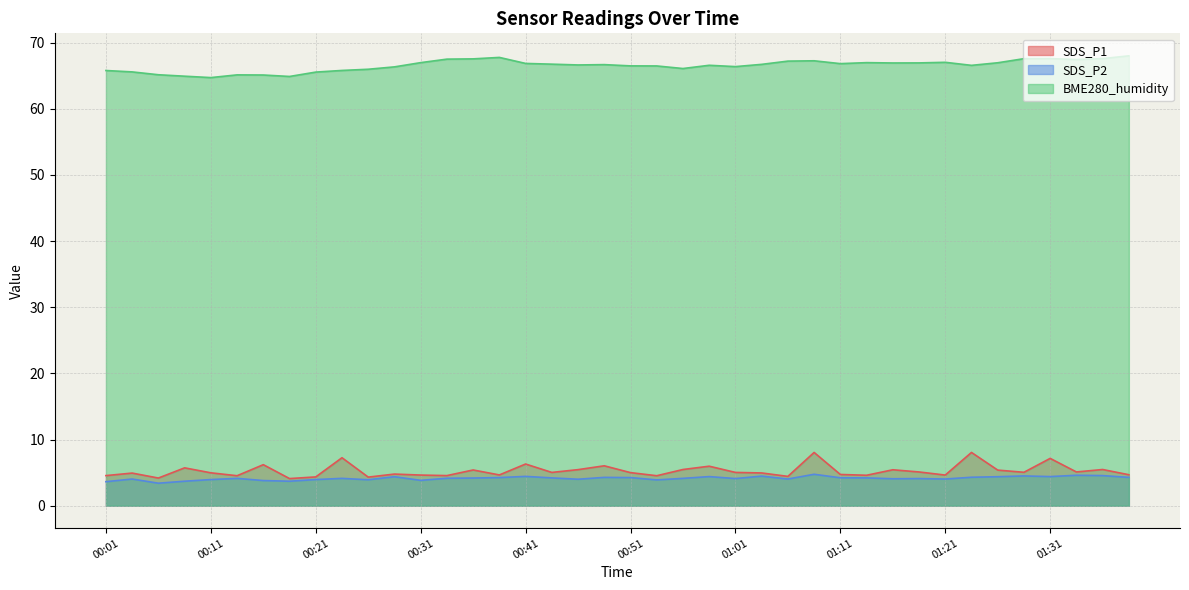

What is the average value of the BME280_humidity series?

66.5